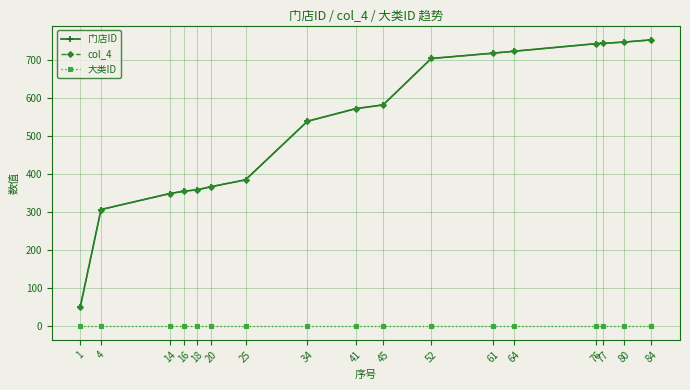

Does the chart have visible grid lines?

Yes